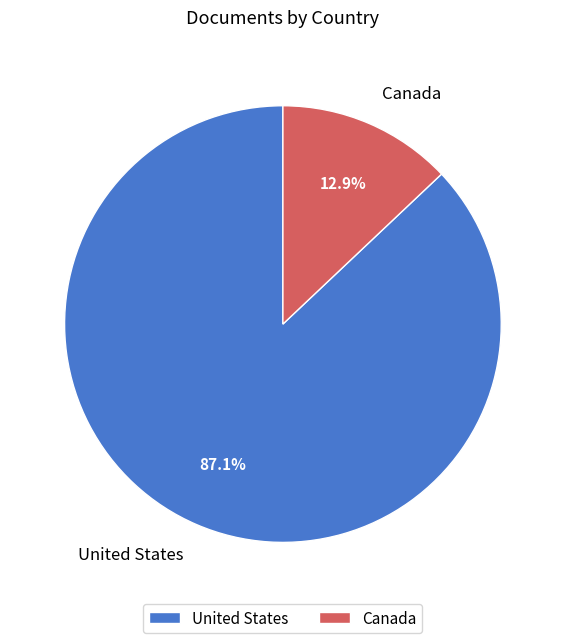

Does United States represent more than half of the total?

Yes